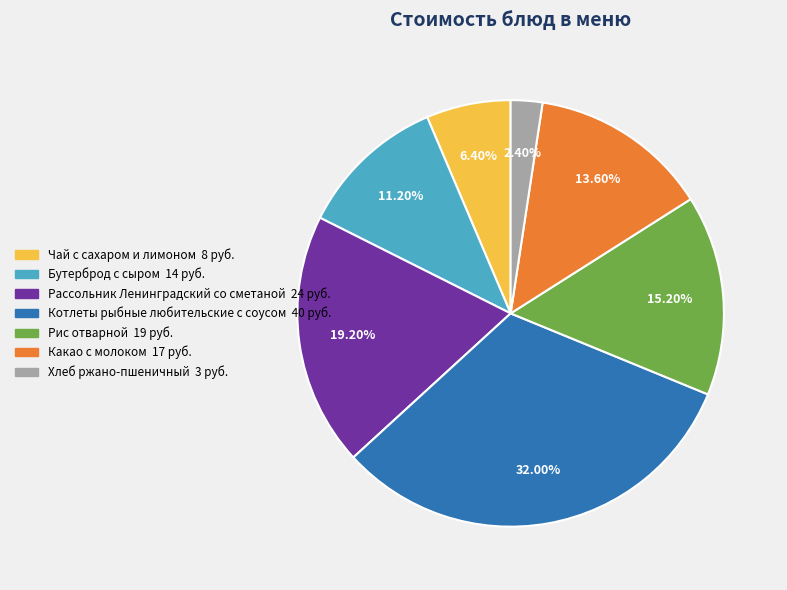

Is the sum of Какао с молоком and Чай с сахаром и лимоном greater than half?

No